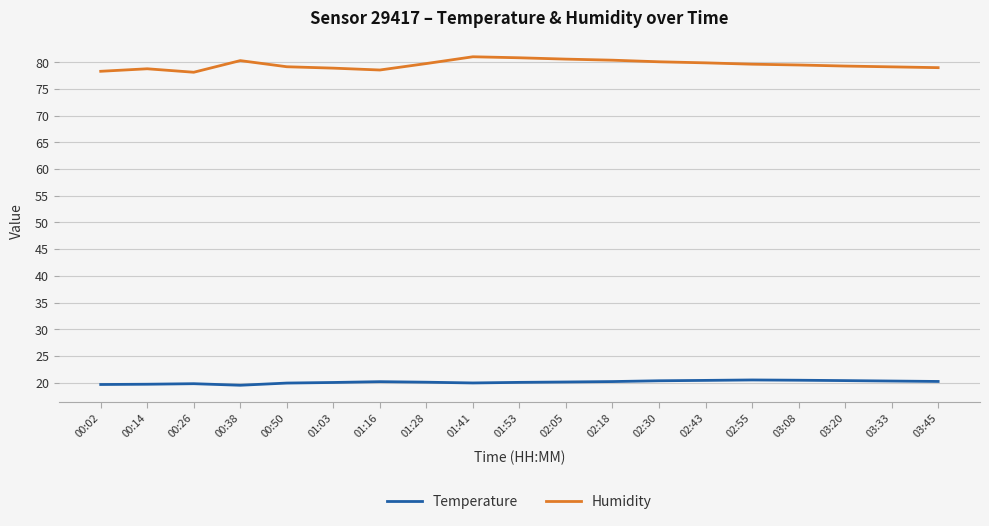

True or false: Humidity and Temperature cross at least once.

False